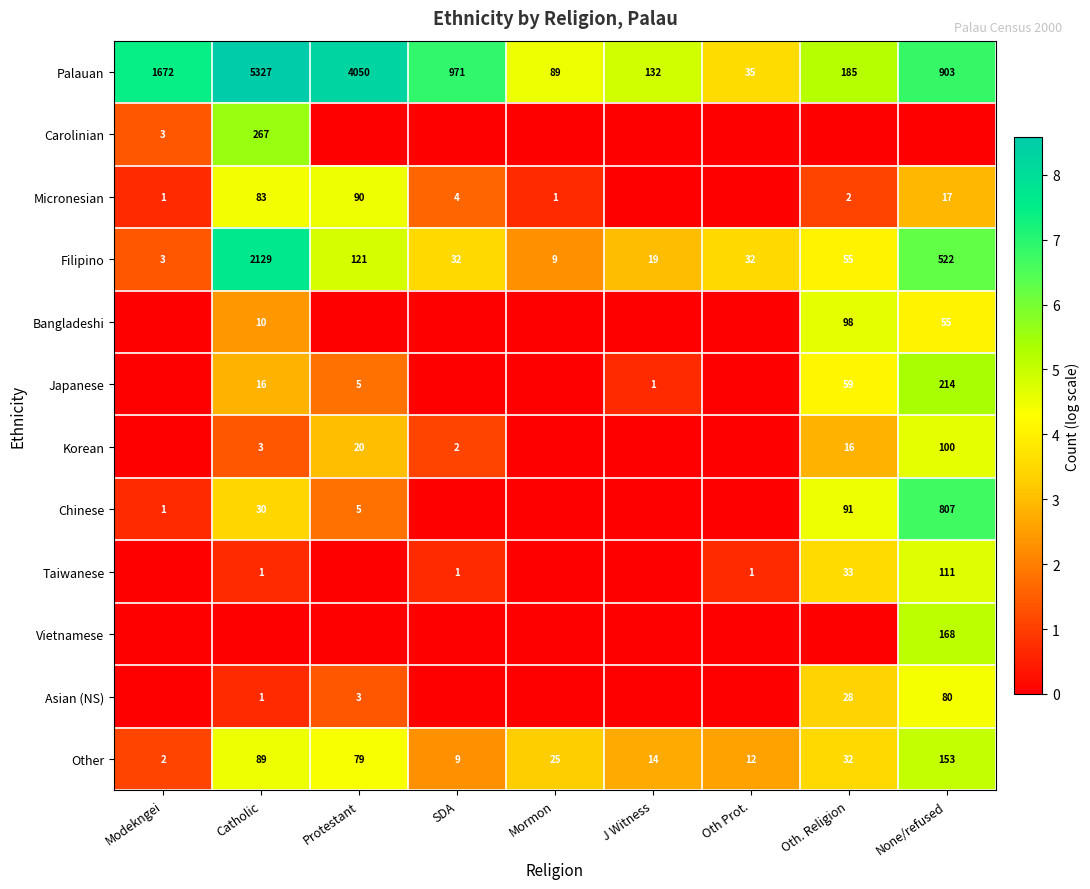

Which category has the highest value in the Palauan series?

Catholic